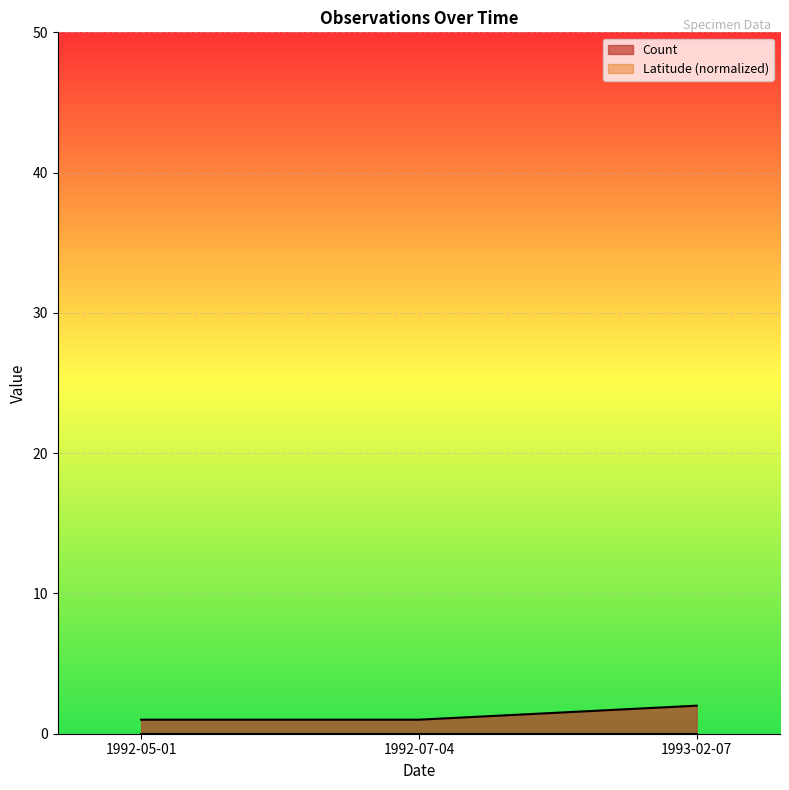

Is it true that the value at 1992-07-04 is 1?

True